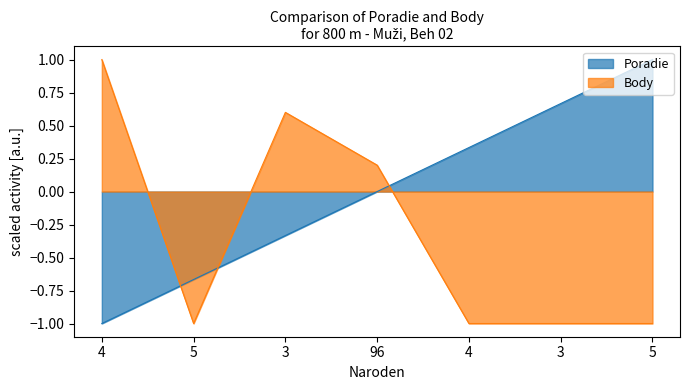

How many lines are shown in the chart?

2